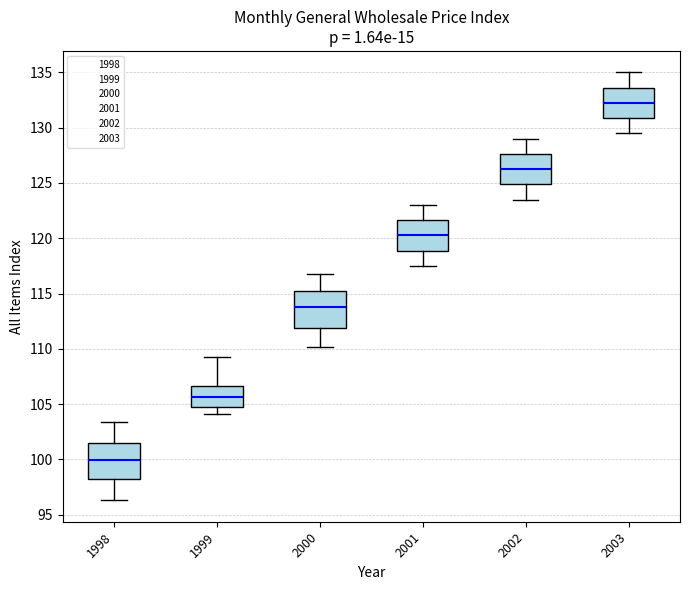

Which box has the highest median line?

2003